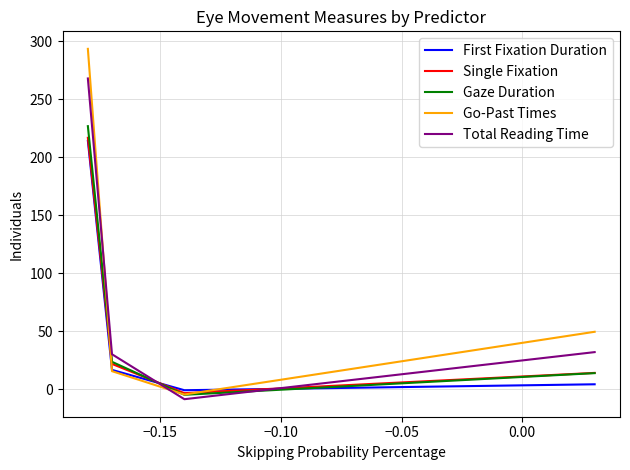

How many times do Gaze Duration and First Fixation Duration cross each other?

2